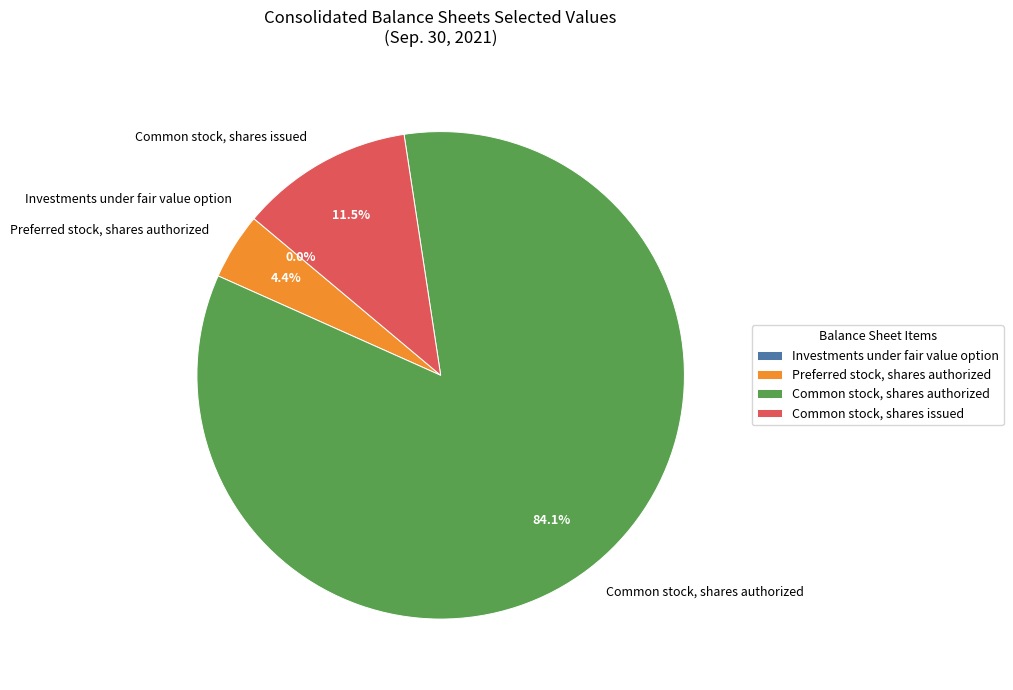

What is the total percentage of Common stock, shares issued and Common stock, shares authorized?

95.6%